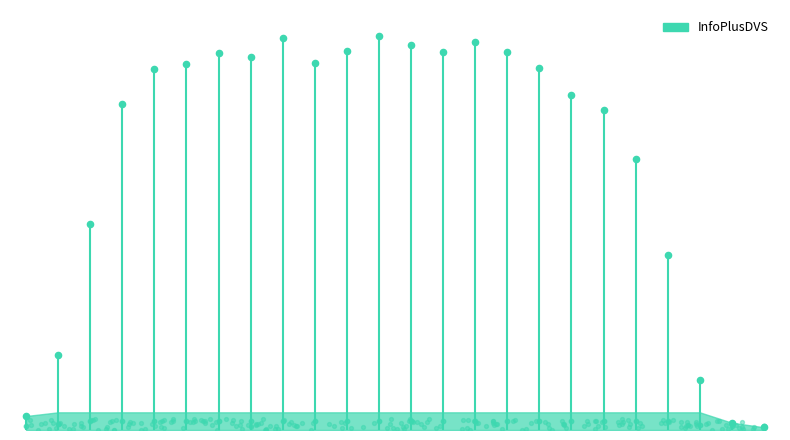

What is the change in value from 02:00 to 03:00?

+316